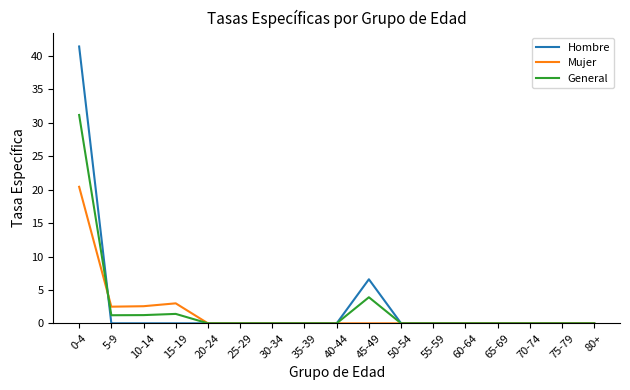

What is the maximum value for Mujer?

20.4